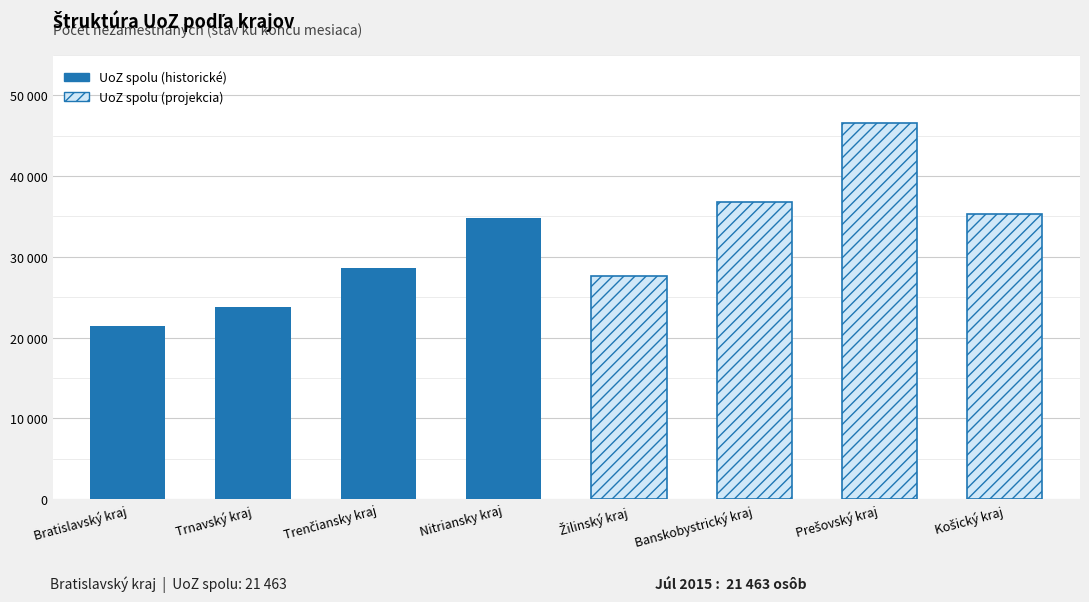

Between Nitriansky kraj and Banskobystrický kraj, which series saw the biggest shift?

UoZ spolu